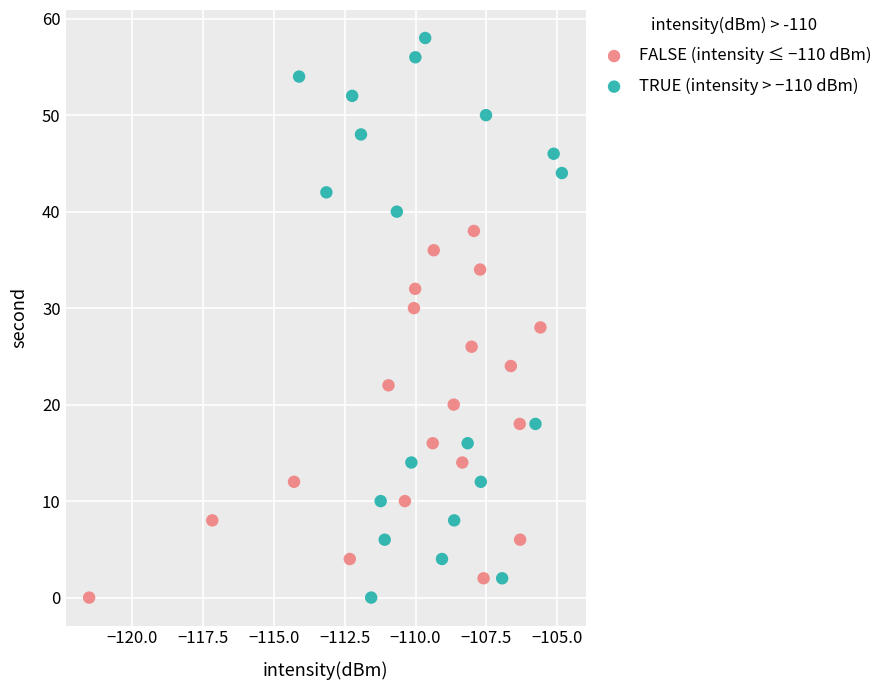

Which series reaches the maximum Y coordinate?

TRUE (intensity > −110 dBm)